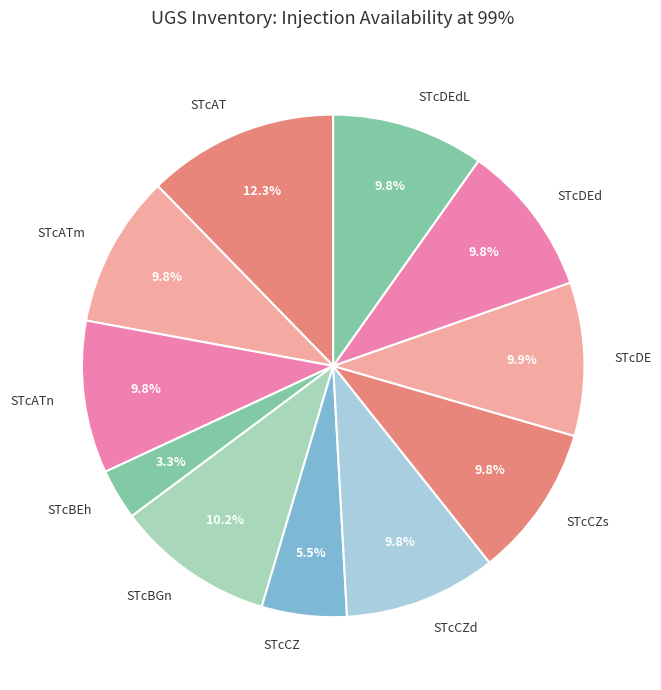

To the nearest percent, what is the difference between the largest and smallest slice percentages?

9%